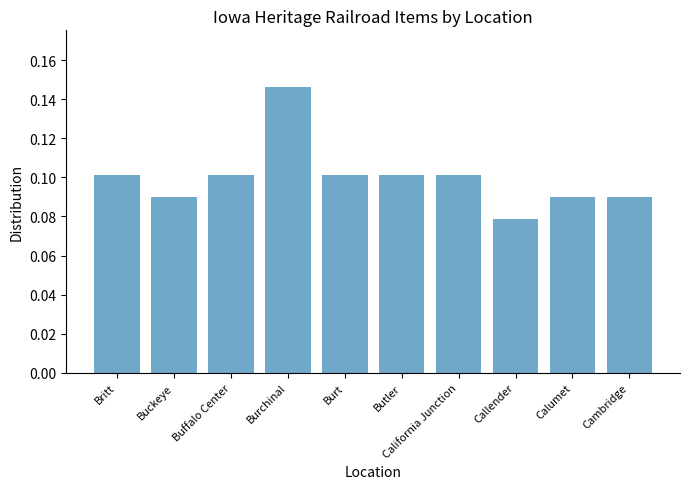

At which category does the chart reach its minimum across all series?

Callender